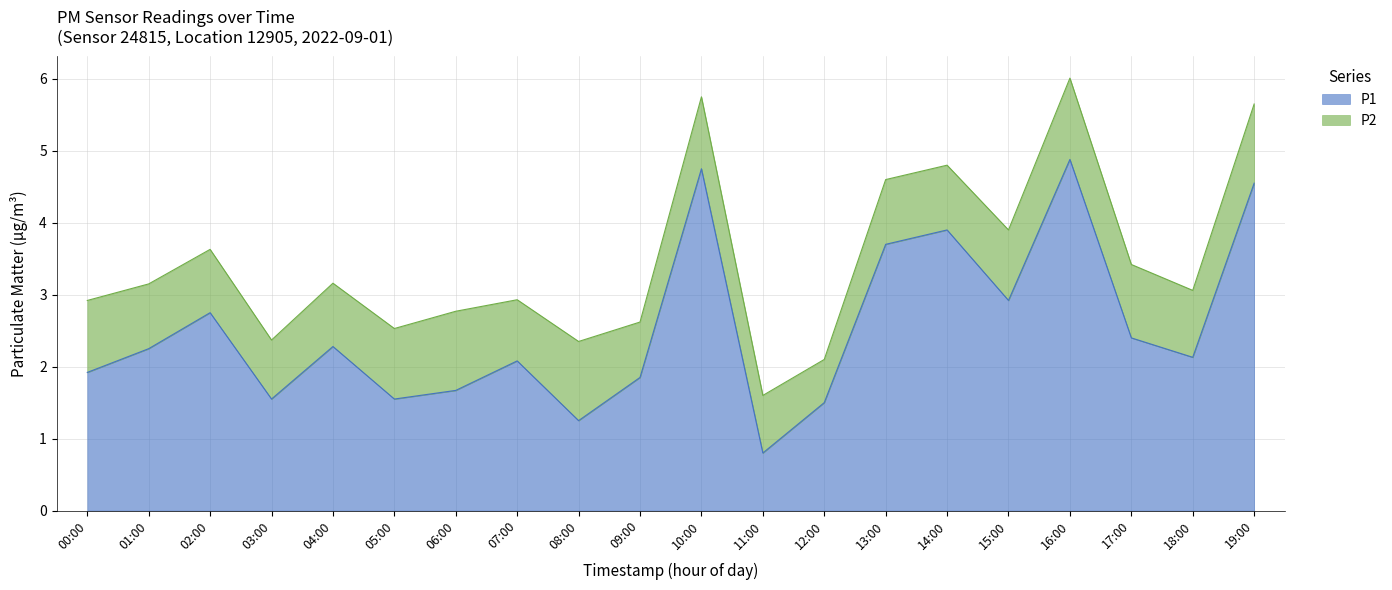

How many lines are shown in the chart?

2